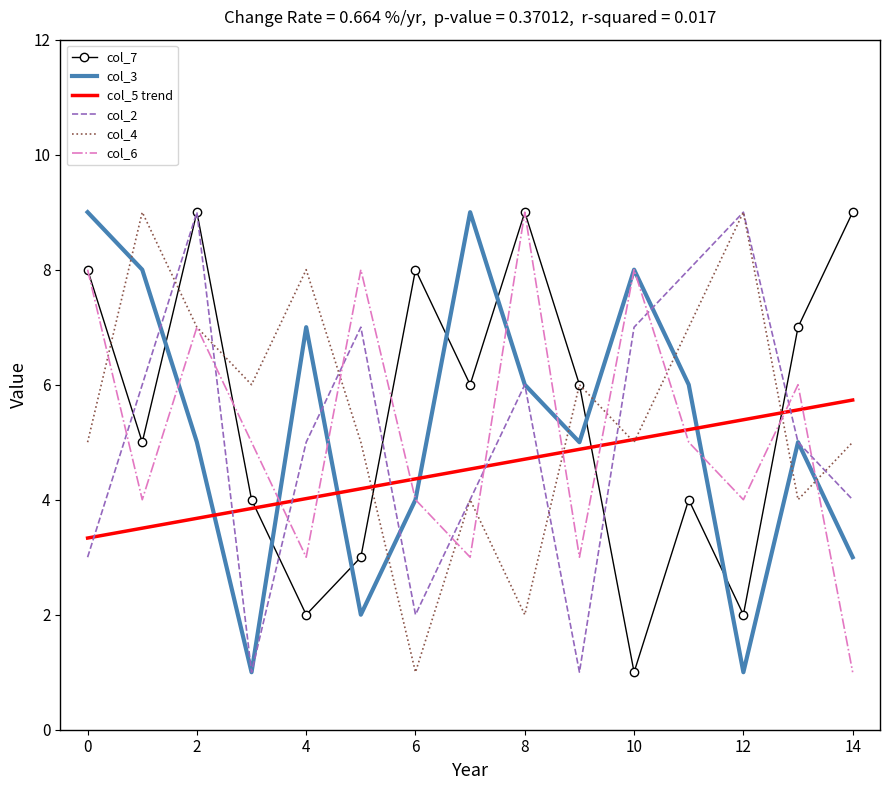

What is the greatest value displayed?

9.0